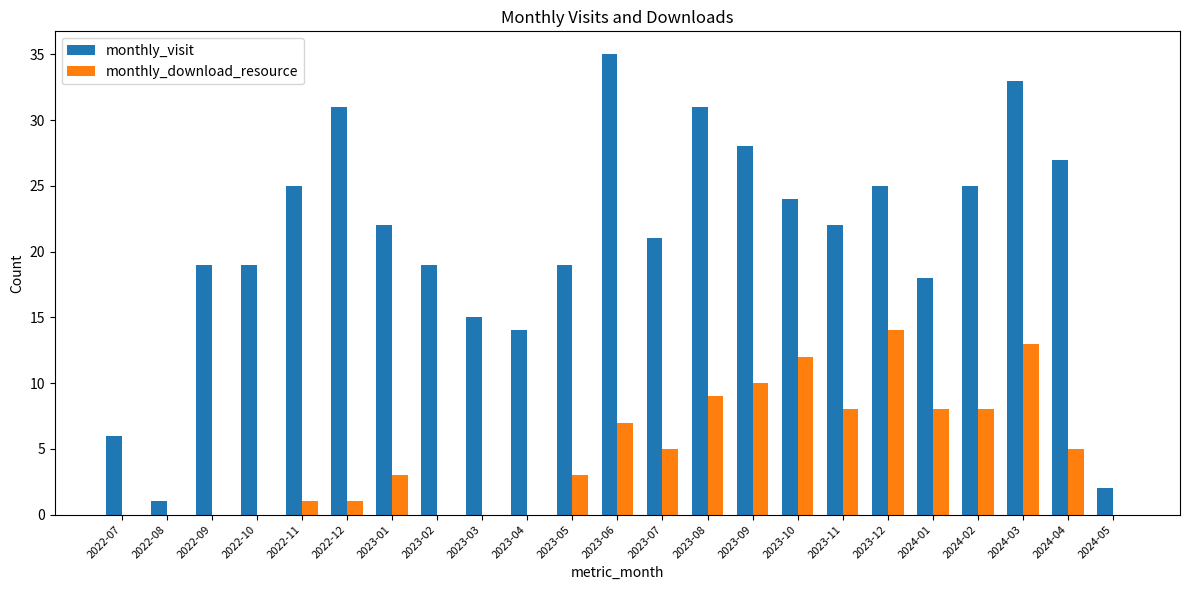

At which category is the sum across all series the highest?

2024-03